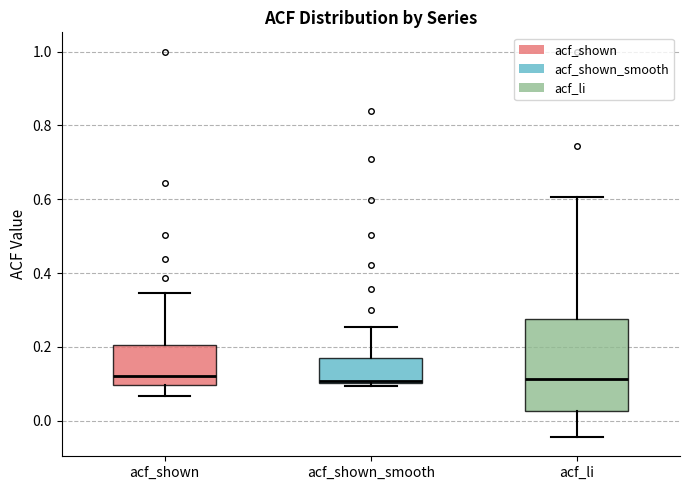

Where does the lower whisker of the box for acf_shown end on the y-axis? The values are not printed on the chart, so give them approximately, as read against the axis.

0.06